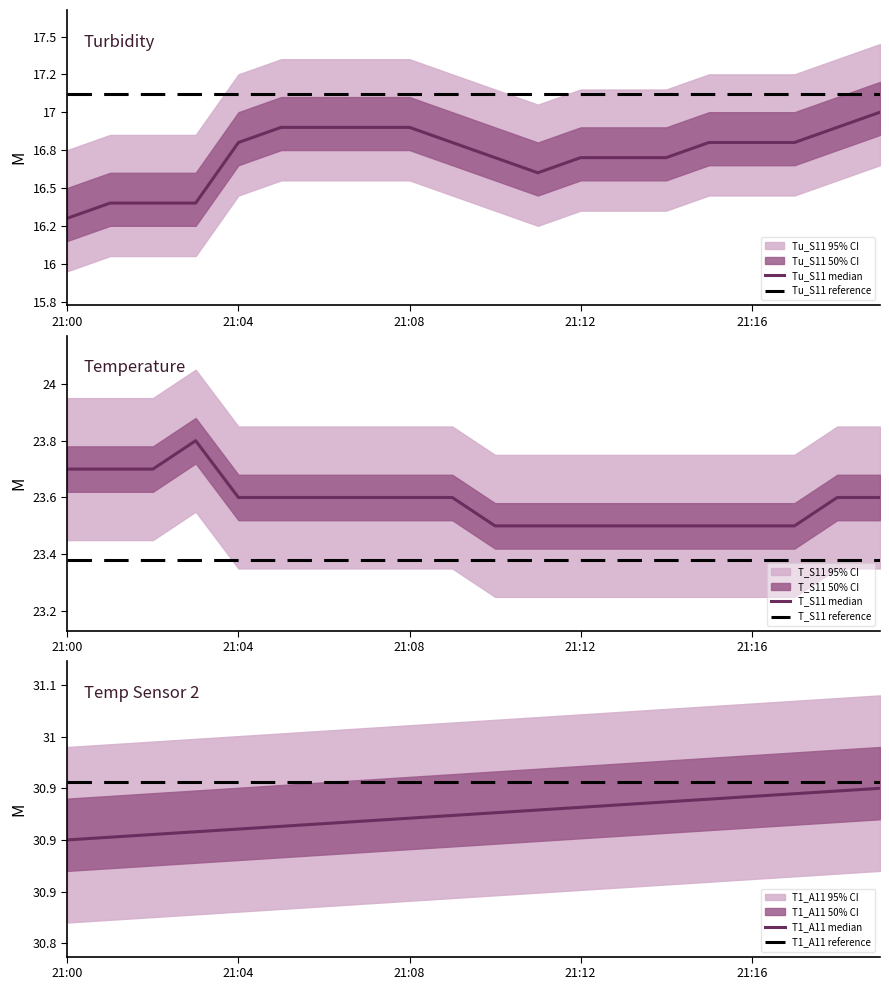

At which category does the chart reach its peak across all series?

21:00